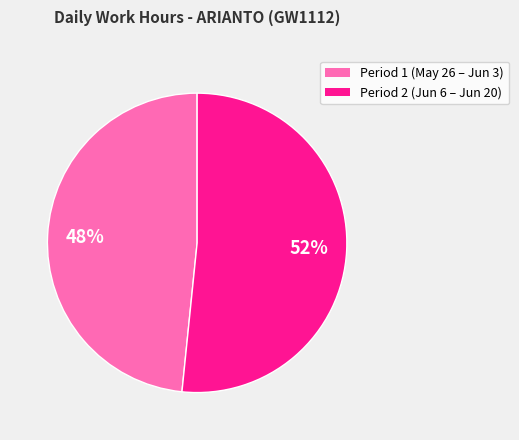

Does any single category account for the majority?

Yes